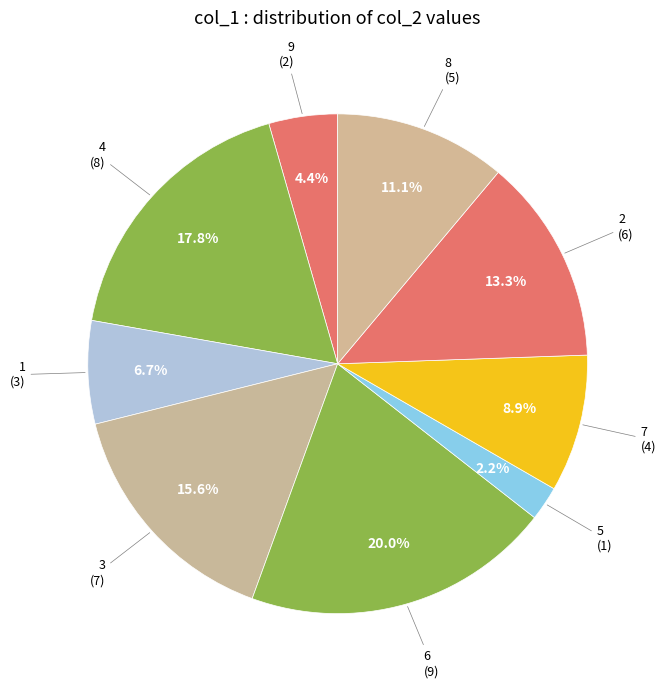

Rank the categories by value from highest to lowest.

6, 4, 3, 2, 8, 7, 1, 9, 5